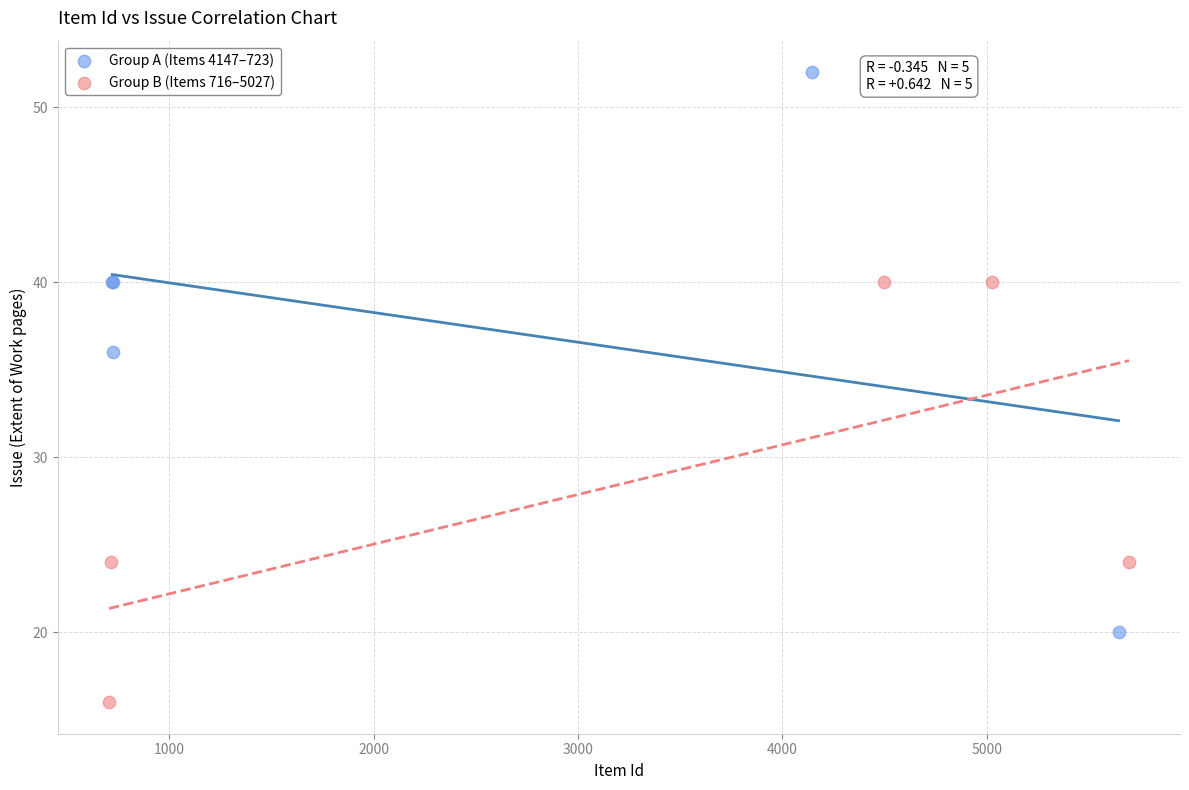

What are all the series names shown in the legend?

Group A (Items 4147–723), Group B (Items 716–5027)